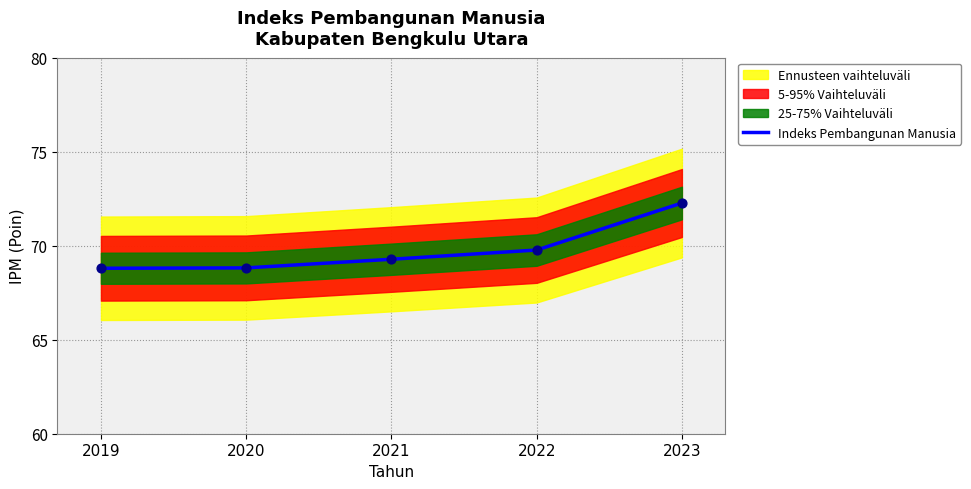

What is the change in value from 2020 to 2021?

+0.5